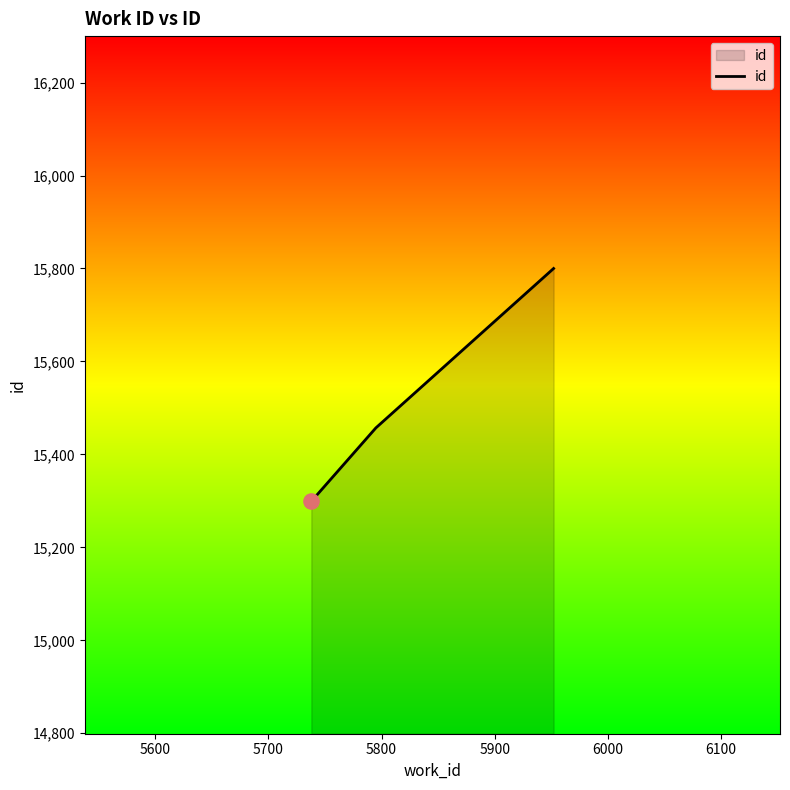

What is the maximum value shown in the chart?

15800